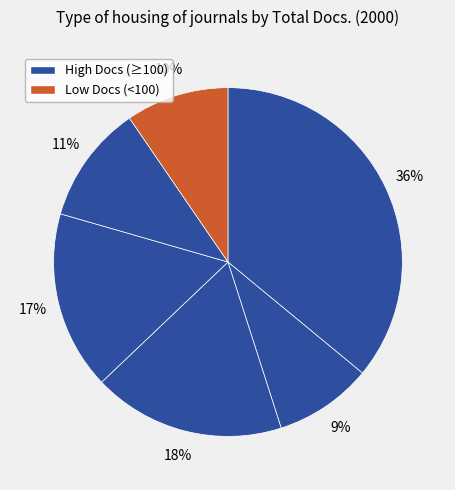

How many segments does this pie chart have?

6